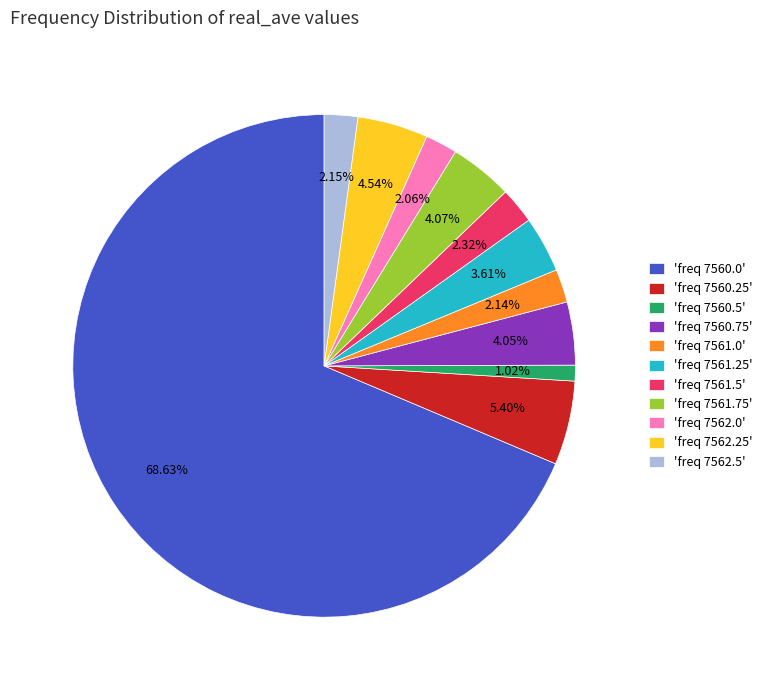

Is the sum of 'freq 7561.5' and 'freq 7562.0' greater than half?

No